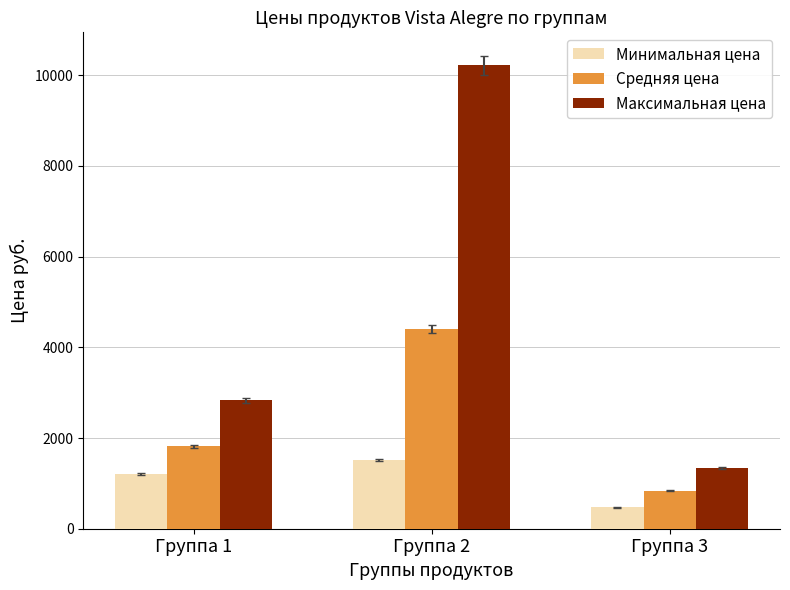

What is the approximate value of Максимальная цена at Группа 3?

1342.0